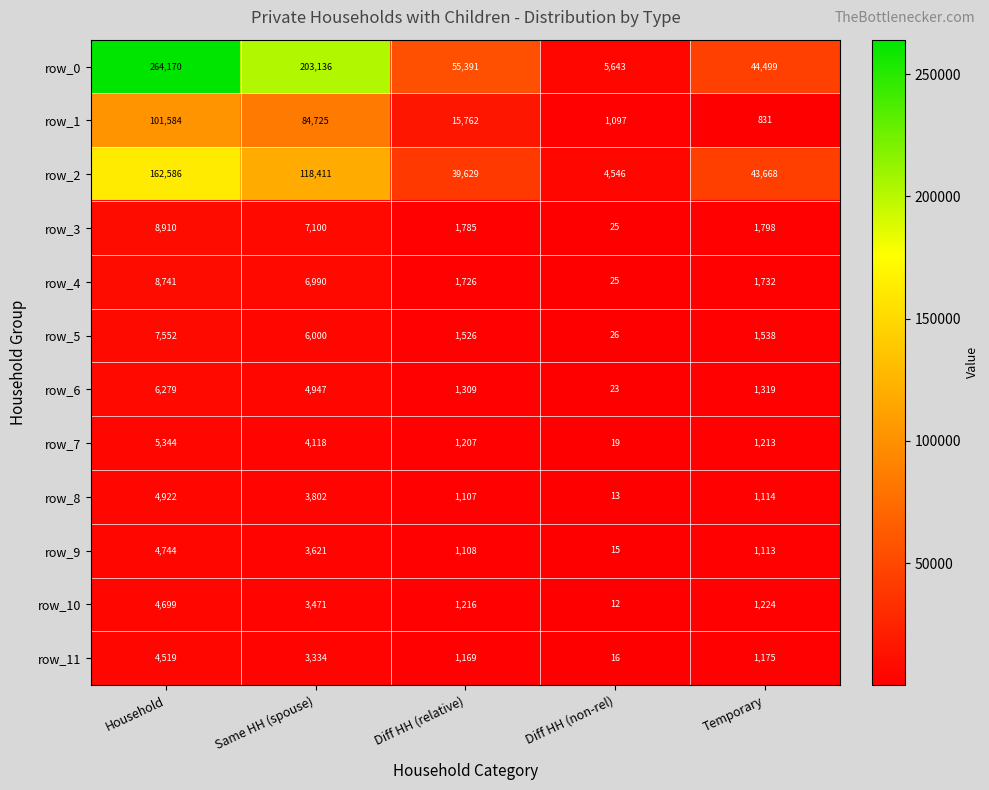

What is the highest value of the row_4 series?

8741